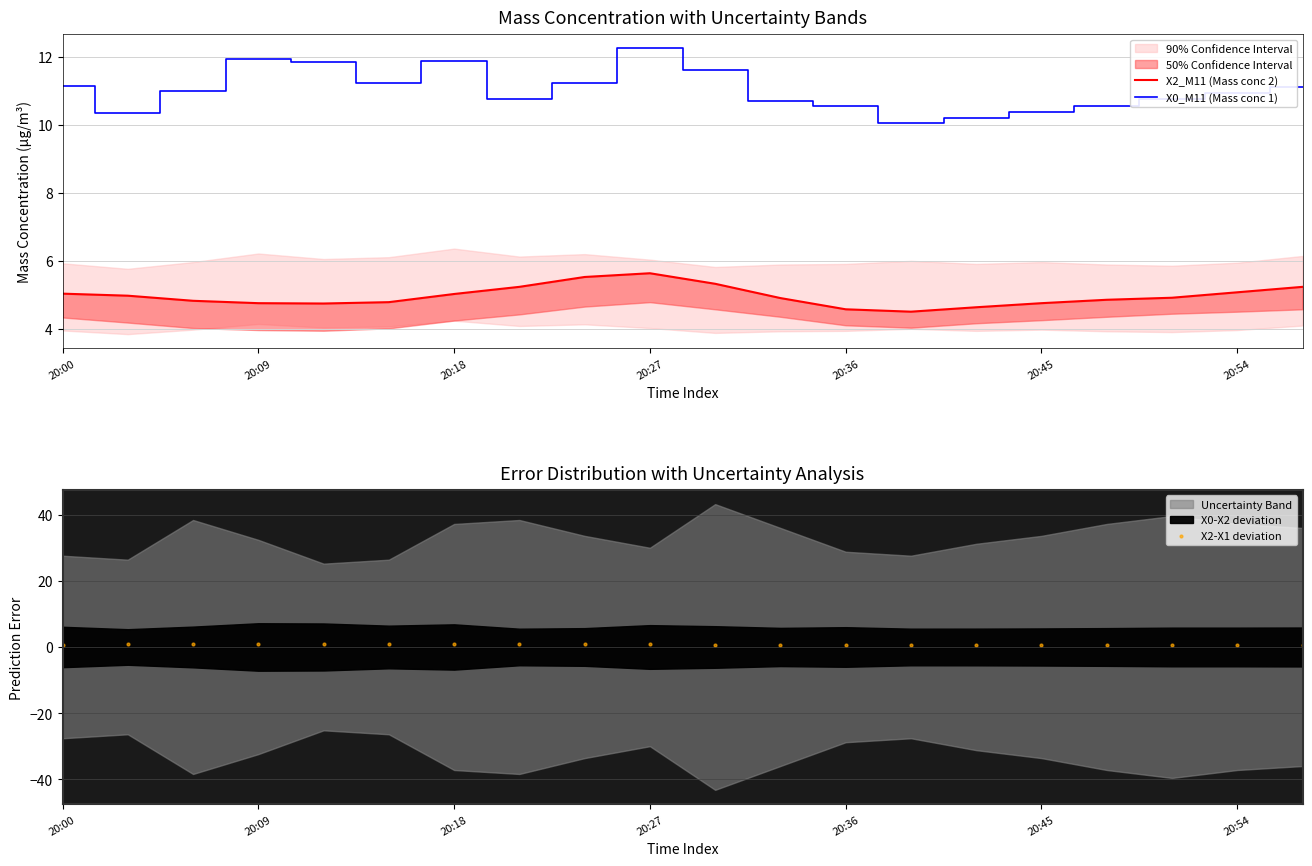

What is the maximum value for X0_M11 (Mass conc 1)?

12.2